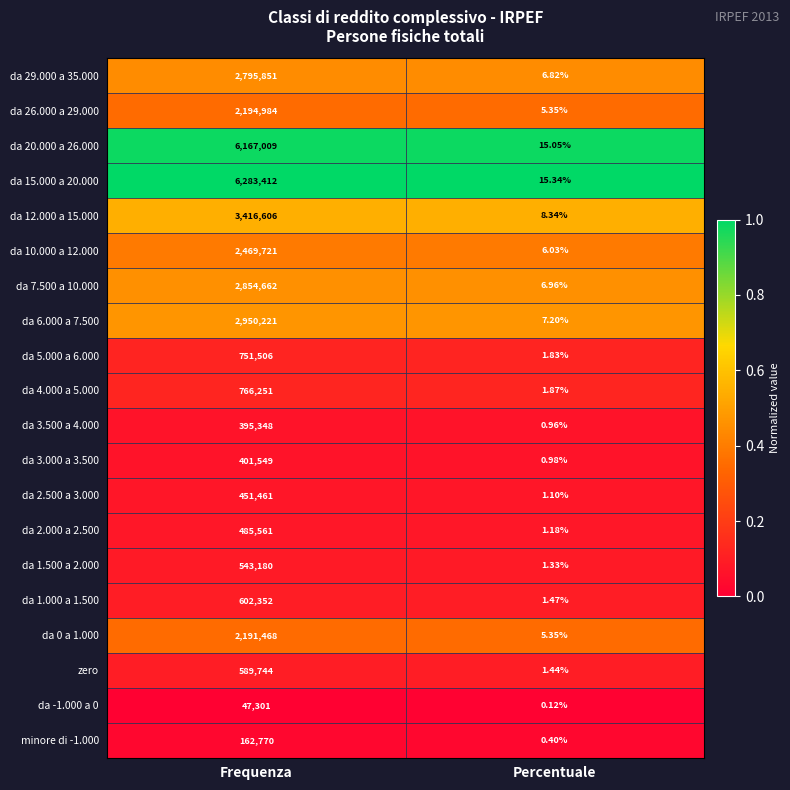

Count the number of data series in this chart.

20